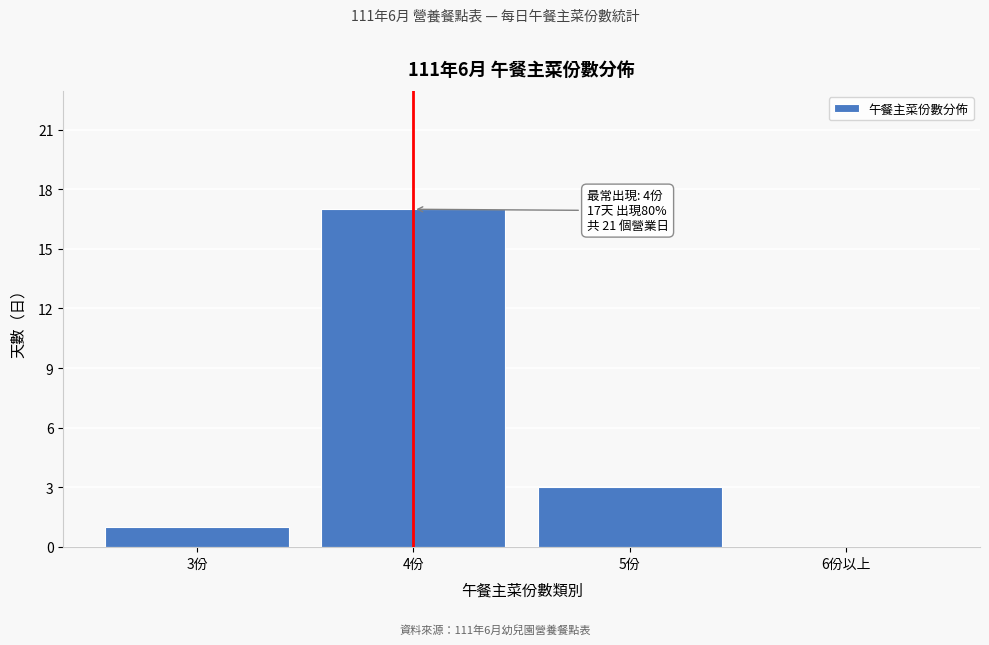

Reading left to right, transcribe all the data shown in this chart.

3份=1	4份=17	5份=3	6份以上=0